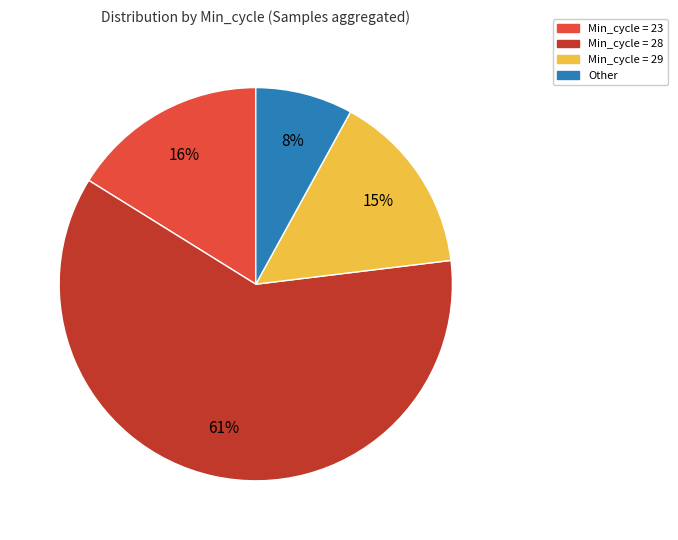

To the nearest percent, what is the difference between the largest and smallest slice percentages?

53%